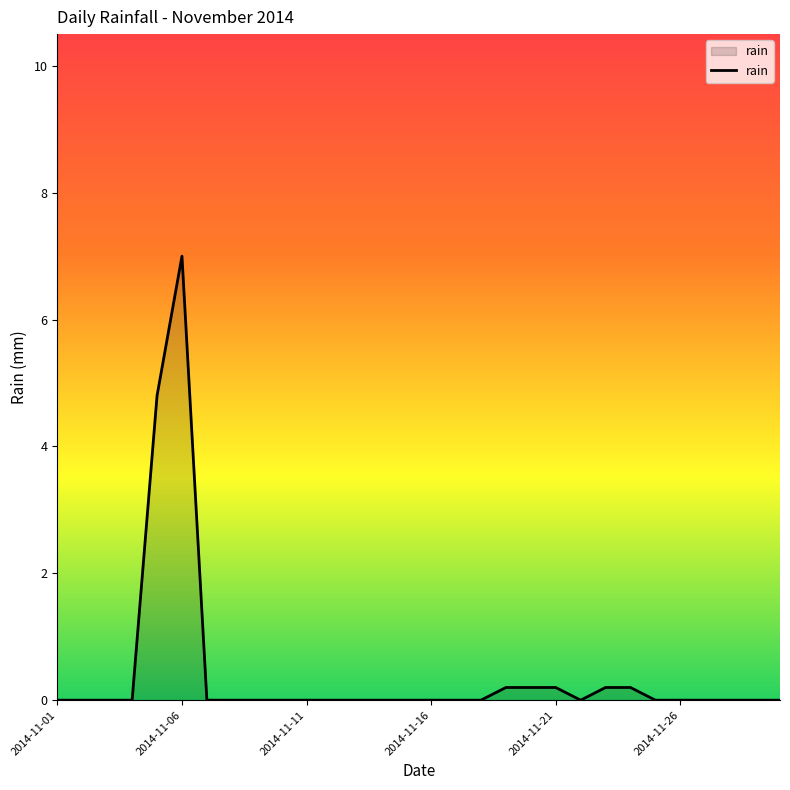

What is the maximum value shown in the chart?

7.0